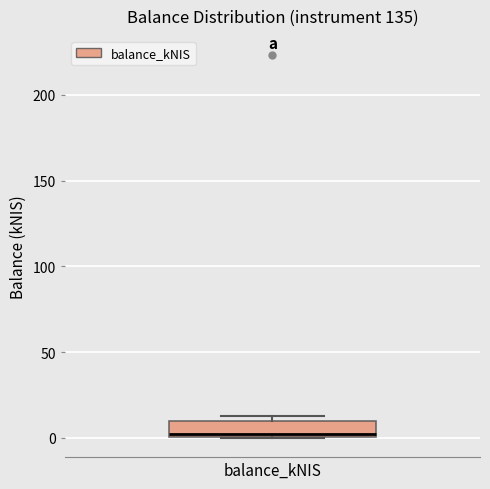

Transcribe this box plot: give where the median line is, the range the box spans, and where the two whiskers end, as read against the y-axis. The values are not printed on the chart, so give them approximately, as read against the axis.

median 0 (just above the box's lower edge), box 0 to 10, whiskers 0 to 15